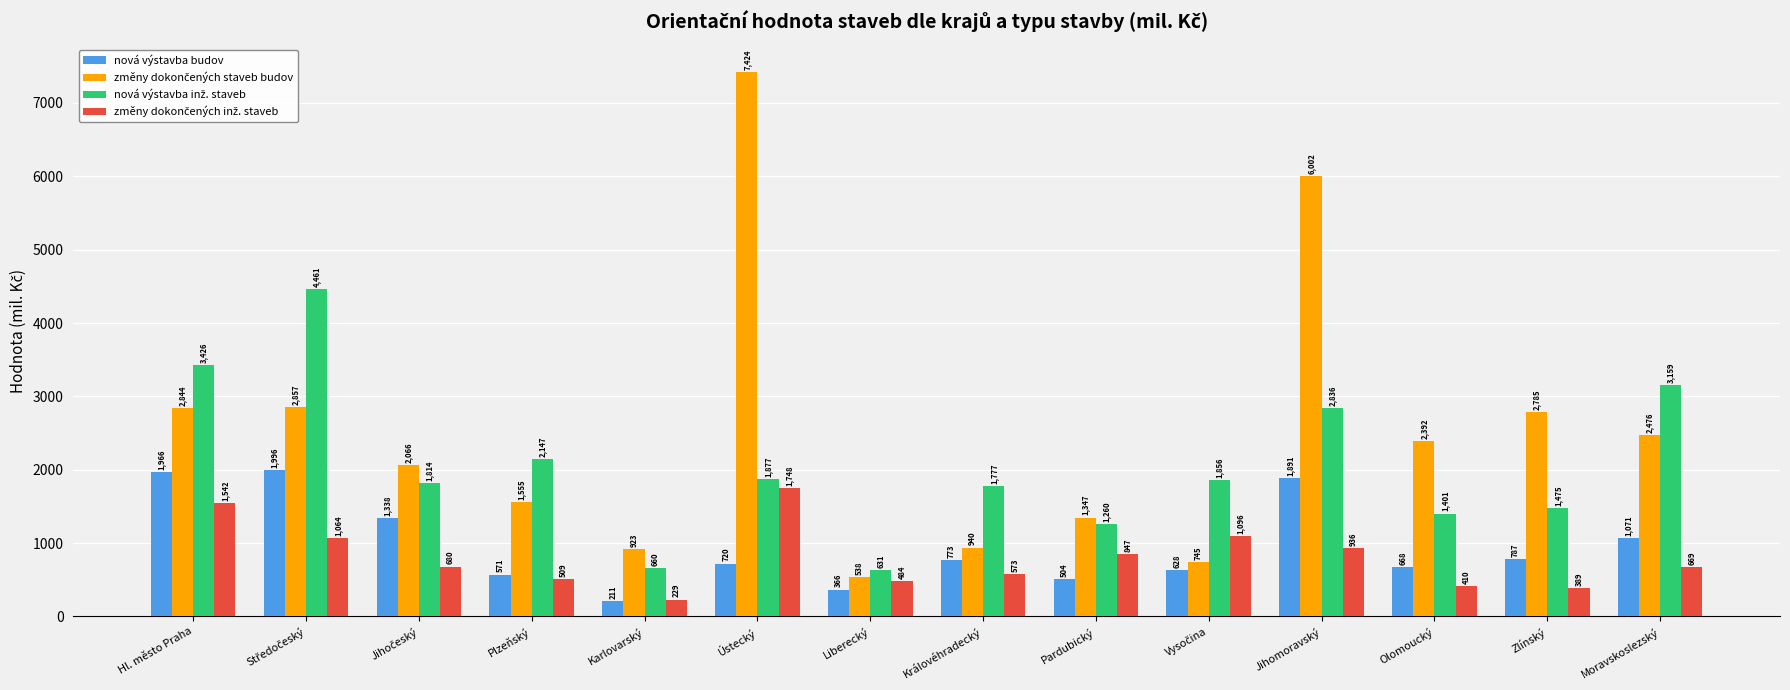

At how many categories does at least one series exceed 1411?

11